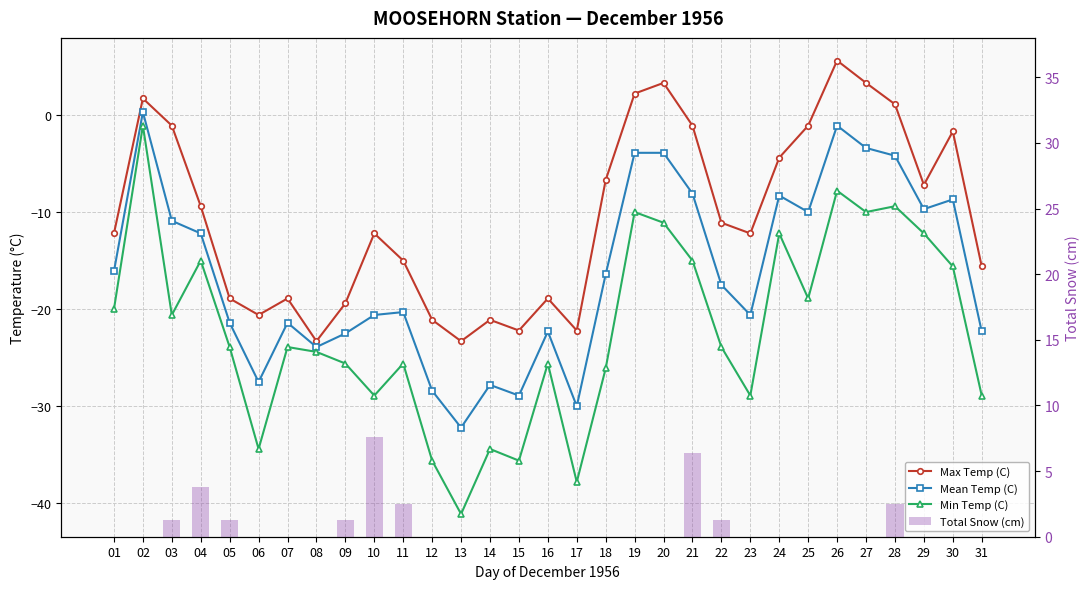

At which label does Mean Temp (C) first exceed -17?

01